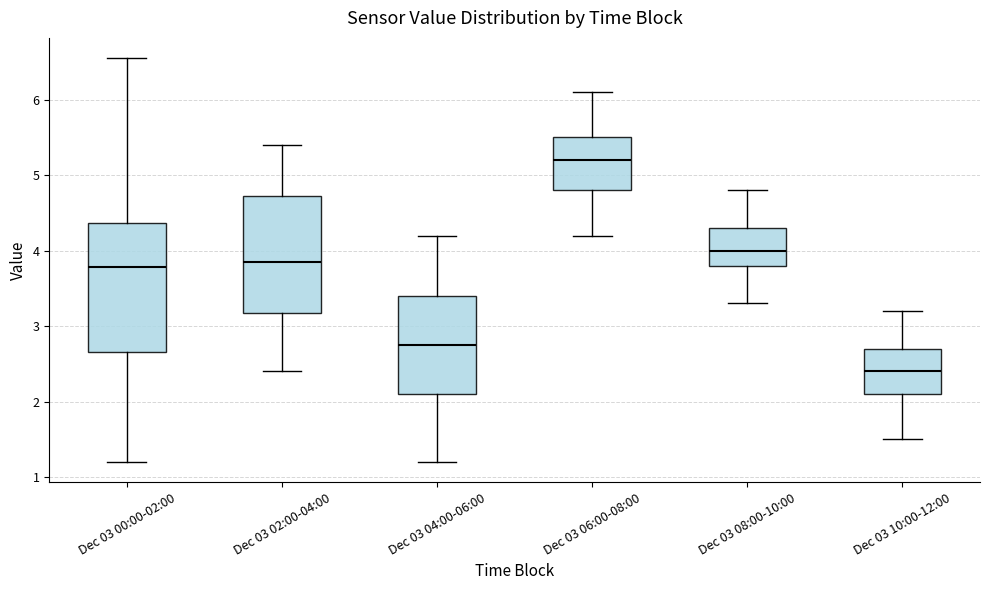

Reading left to right, transcribe this box plot: for each box, give where its median line is, the range the box spans, and where its two whiskers end, as read against the y-axis. The values are not printed on the chart, so give them approximately, as read against the axis.

Dec 03 00:00-02:00: median 3.8, box 2.7 to 4.4, whiskers 1.2 to 6.6
Dec 03 02:00-04:00: median 3.9, box 3.2 to 4.7, whiskers 2.4 to 5.4
Dec 03 04:00-06:00: median 2.8, box 2.1 to 3.4, whiskers 1.2 to 4.2
Dec 03 06:00-08:00: median 5.2, box 4.8 to 5.5, whiskers 4.2 to 6.1
Dec 03 08:00-10:00: median 4.0, box 3.8 to 4.3, whiskers 3.3 to 4.8
Dec 03 10:00-12:00: median 2.4, box 2.1 to 2.7, whiskers 1.5 to 3.2